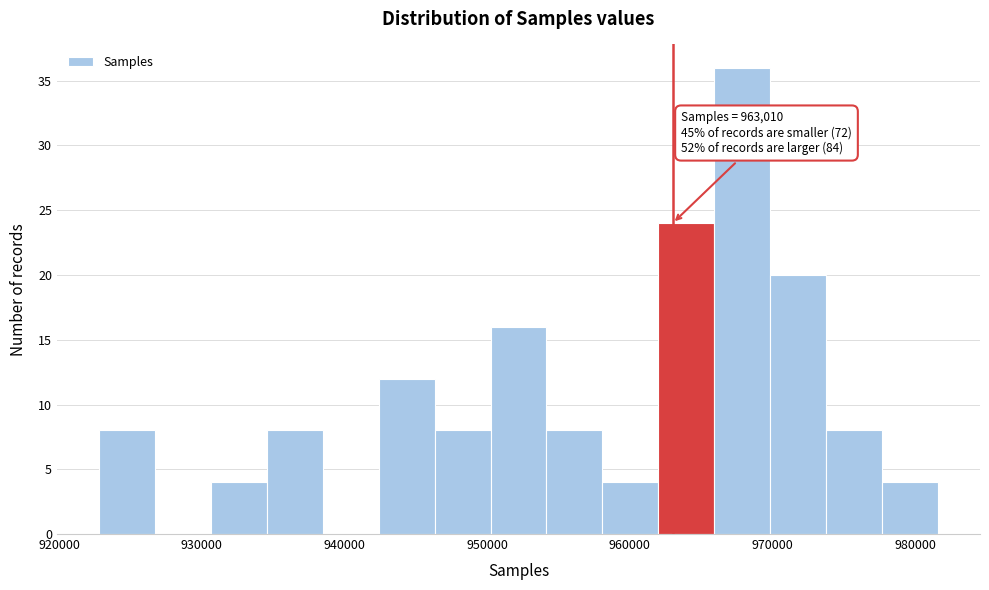

Read against the x-axis, roughly where is the centre of the tallest bar?

968000